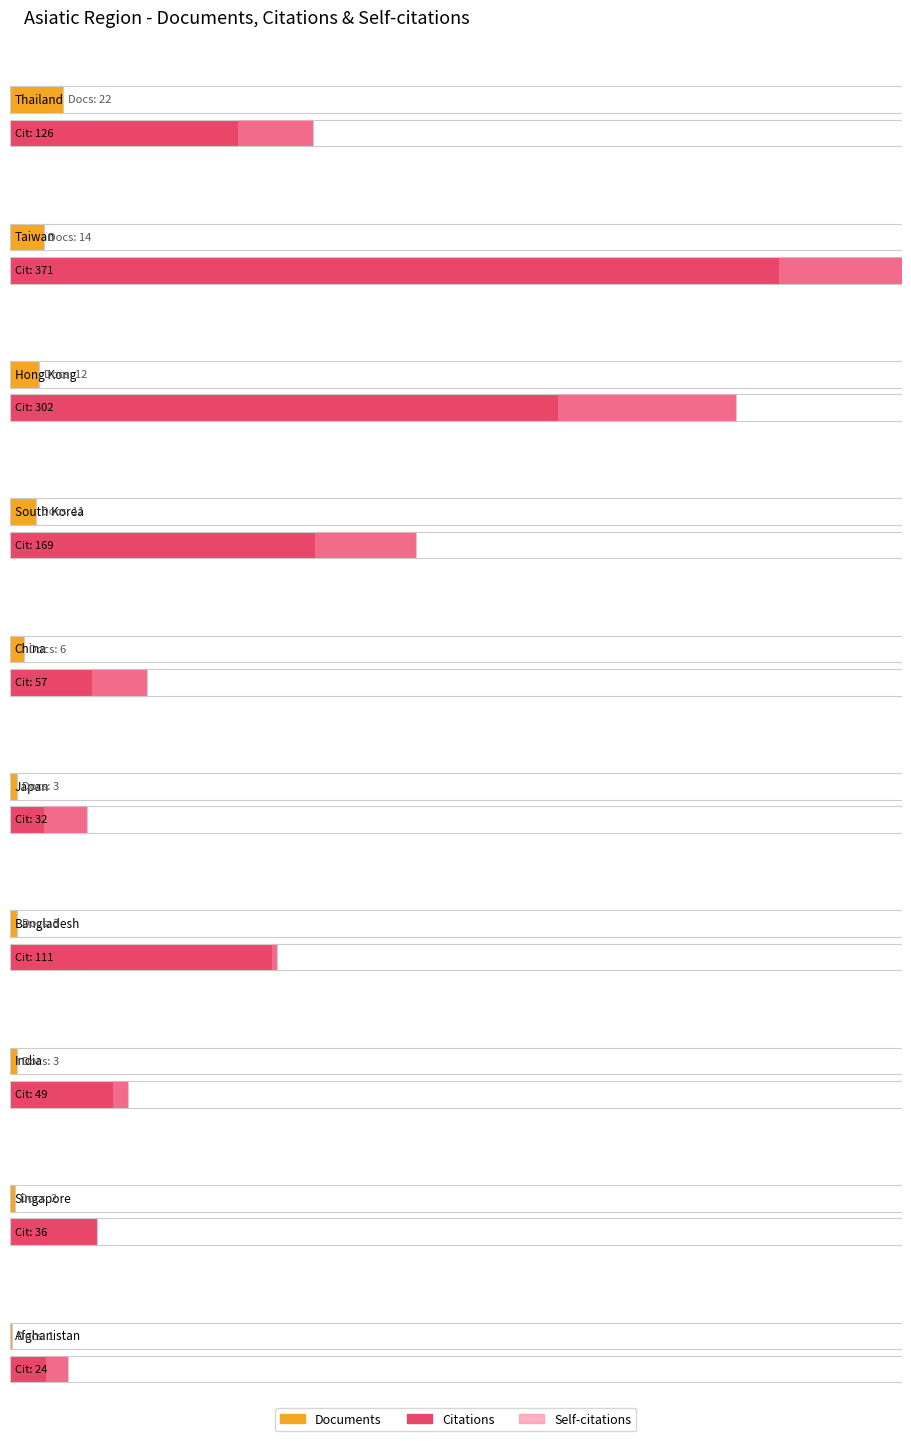

What is the sum of the Citations values at Bangladesh and Afghanistan?

135